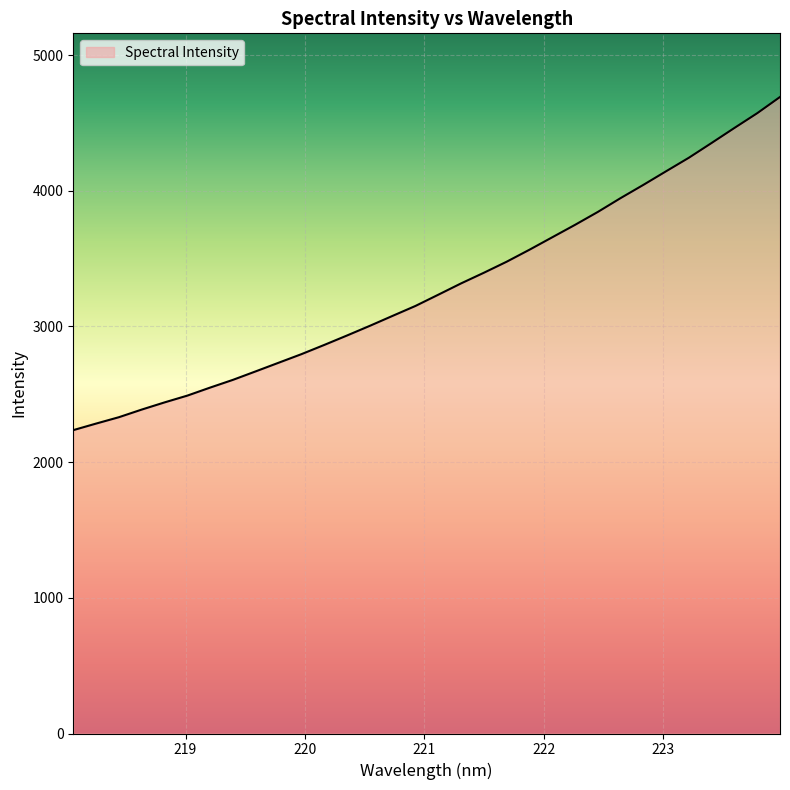

Does the chart have visible grid lines?

Yes